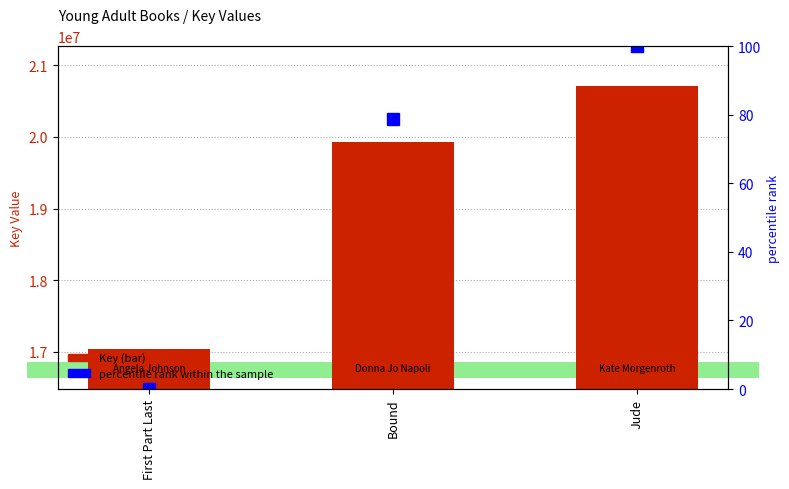

Count the percentile rank within the sample values in the range 0 to 100.

3